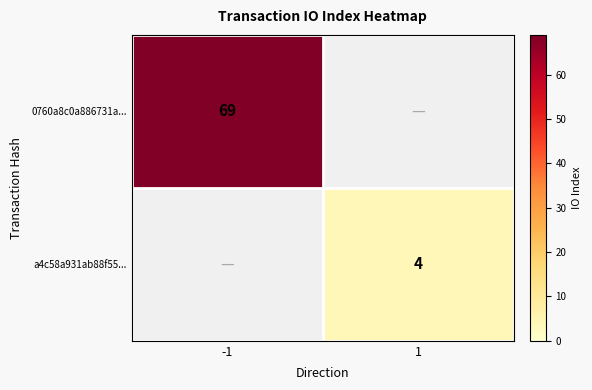

Is it true that 0760a8c0a886731a... equals 34.1 at -1?

False